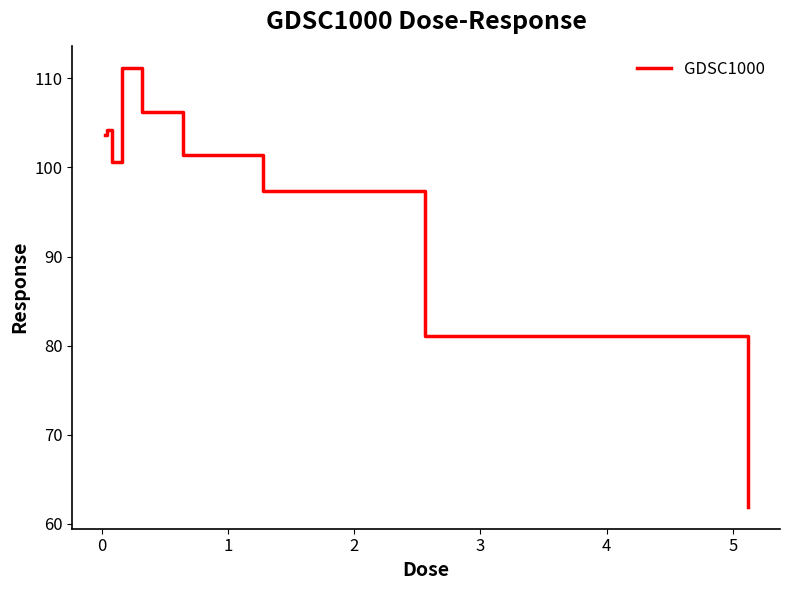

Reading left to right, list all the values displayed in this chart.

103.7	104.2	100.6	111.2	106.2	101.4	97.3	81.1	61.9